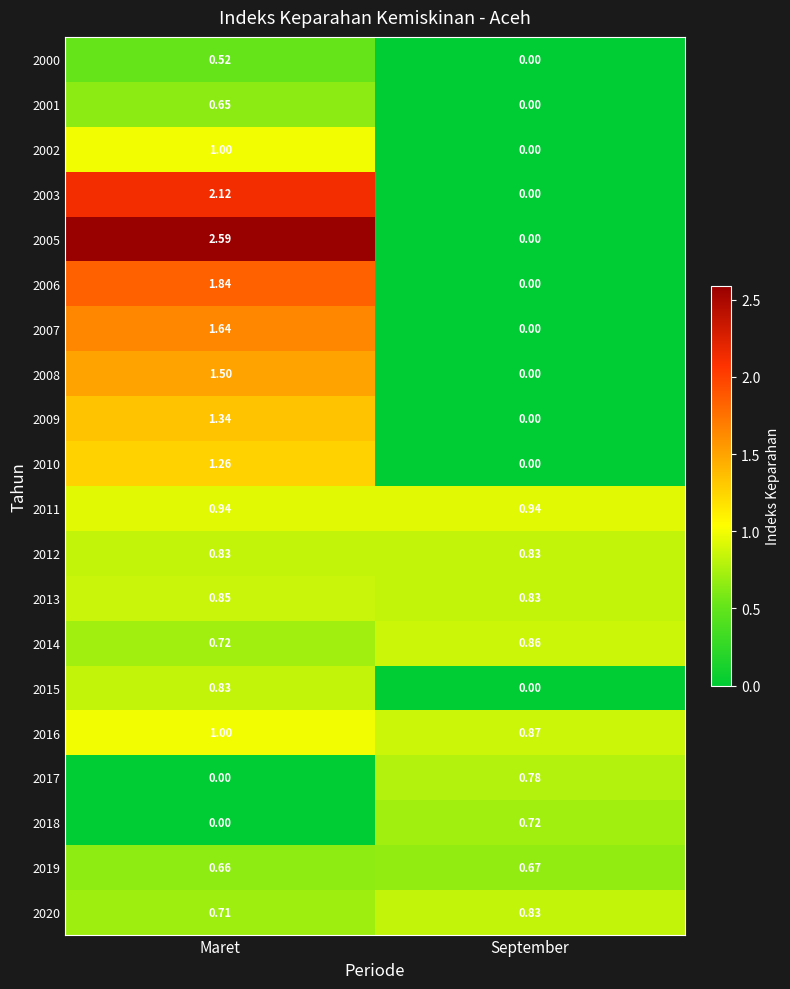

Rank the categories by 2006 value from lowest to highest.

September, Maret